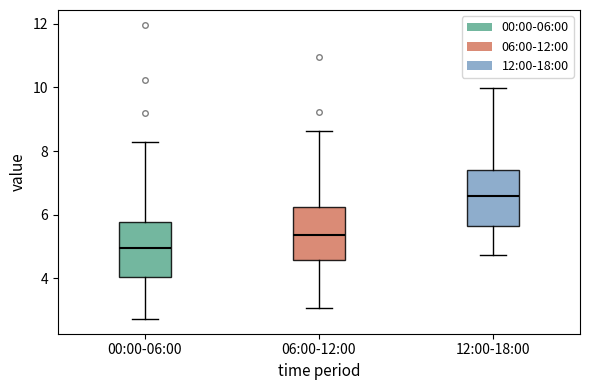

Reading left to right, transcribe this box plot: for each box, give where its median line is, the range the box spans, and where its two whiskers end, as read against the y-axis. The values are not printed on the chart, so give them approximately, as read against the axis.

00:00-06:00: median 5.0, box 4.0 to 5.8, whiskers 2.8 to 8.2
06:00-12:00: median 5.4, box 4.6 to 6.2, whiskers 3.0 to 8.6
12:00-18:00: median 6.6, box 5.6 to 7.4, whiskers 4.8 to 10.0